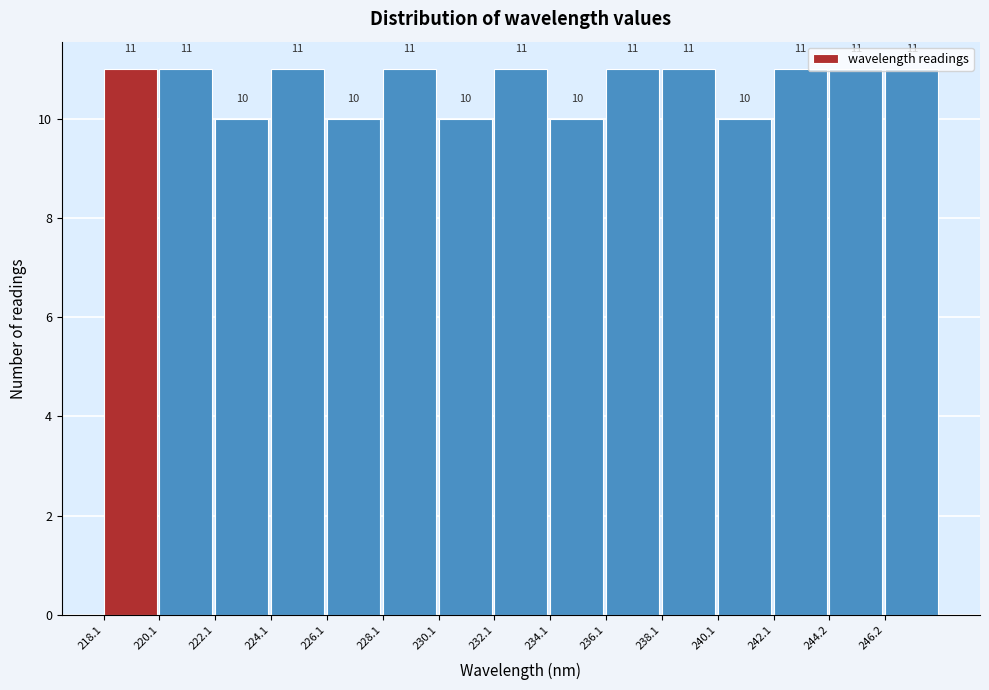

Reading left to right, transcribe this chart: for each bar, give the range it covers on the x-axis and its height. The bar edges are not printed on the chart, so give them approximately, as read against the axis.

218 to 220: 11
220 to 222: 11
222 to 224: 10
224 to 226: 11
226 to 228: 10
228 to 230: 11
230 to 232: 10
232 to 234: 11
234 to 236: 10
236 to 238: 11
238 to 240: 11
240 to 242: 10
242 to 244: 11
244 to 246: 11
246 to 248: 11